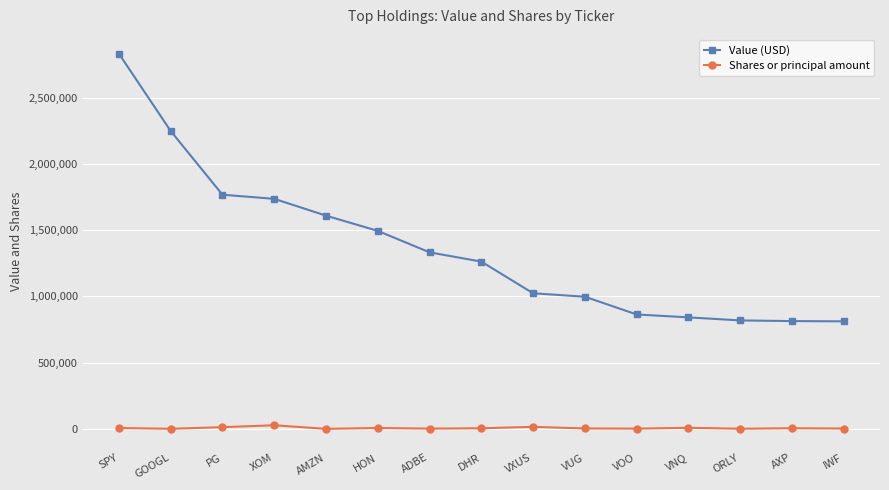

How many series are shown in this chart?

2